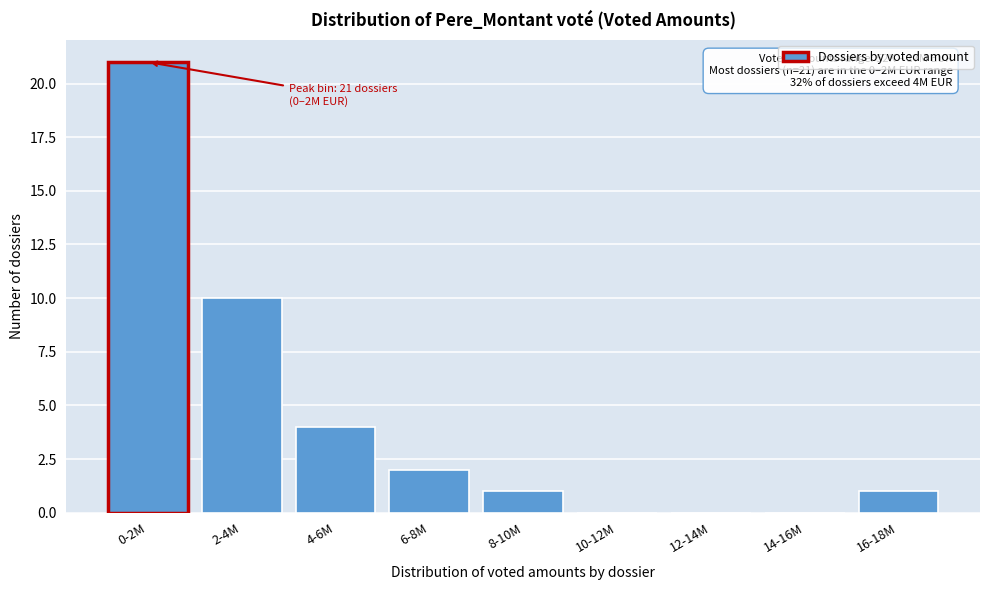

Reading left to right, extract all data points from this chart.

0-2M=21	2-4M=10	4-6M=4	6-8M=2	8-10M=1	10-12M=0	12-14M=0	14-16M=0	16-18M=1